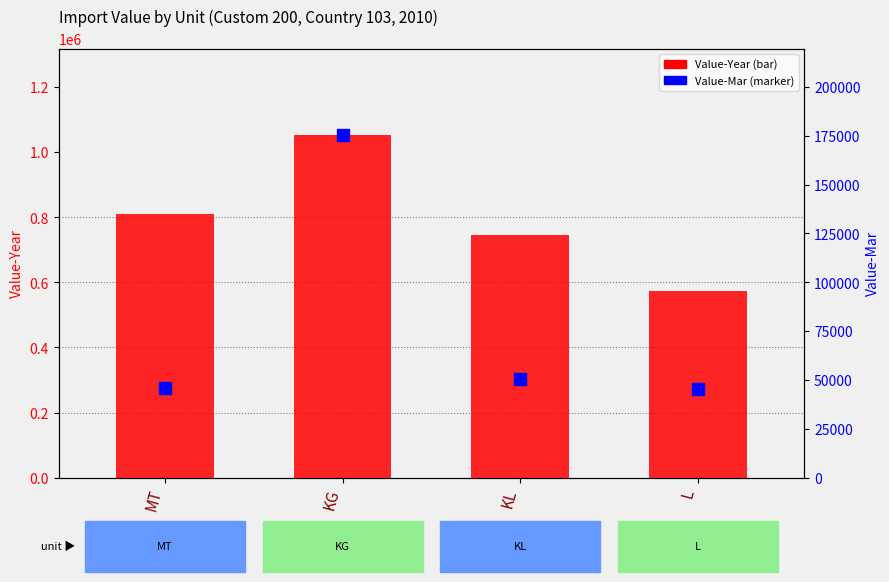

How many series are shown in this chart?

2